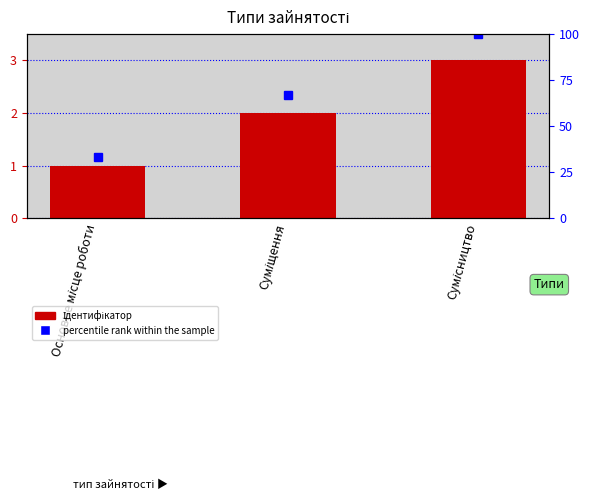

Reading left to right, extract all data points from this chart.

Основне місце роботи=1	Суміщення=2	Сумісництво=3